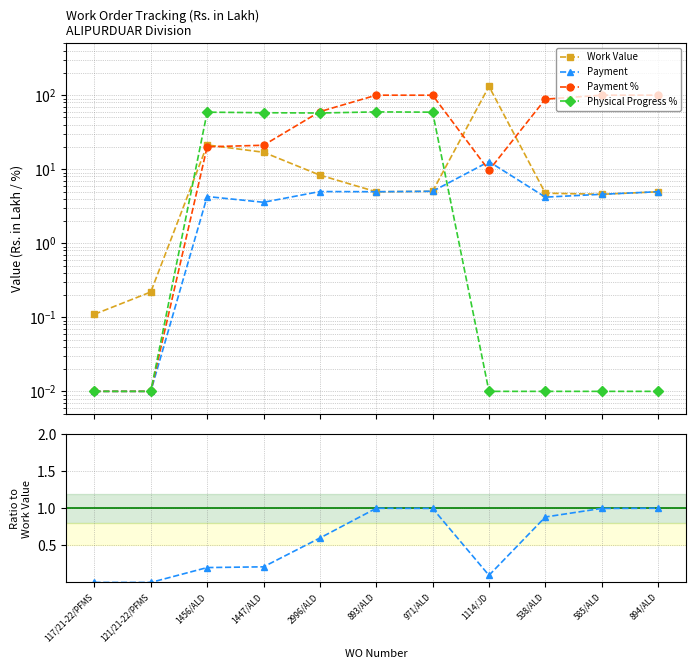

At which category does Physical Progress % reach its first local peak?

1456/ALD